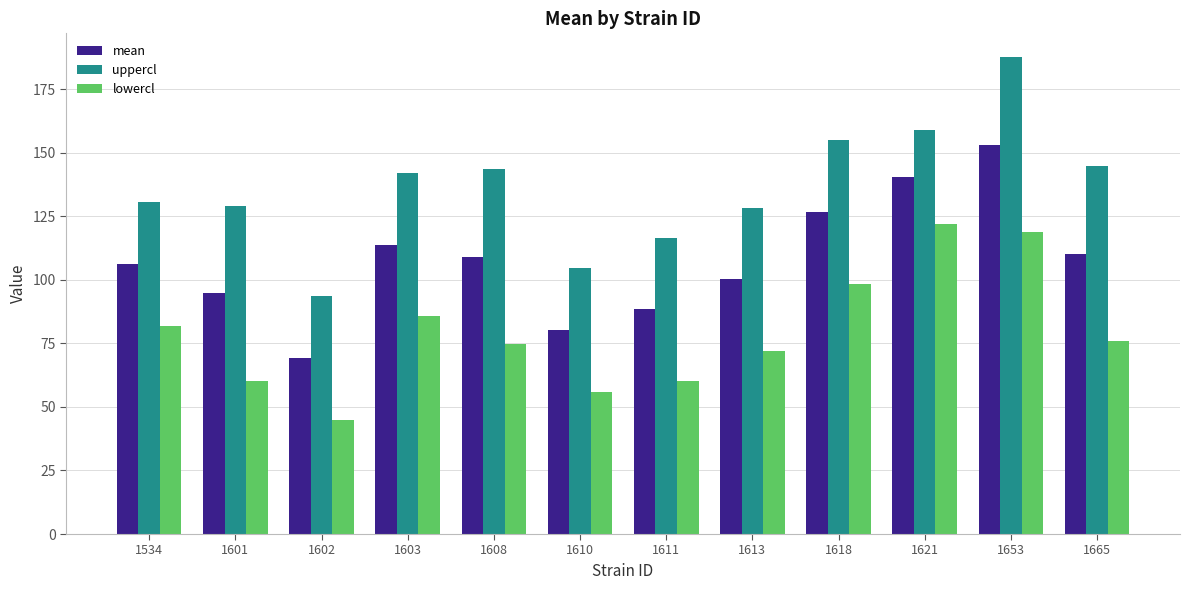

How many data points in uppercl are less than 142?

6